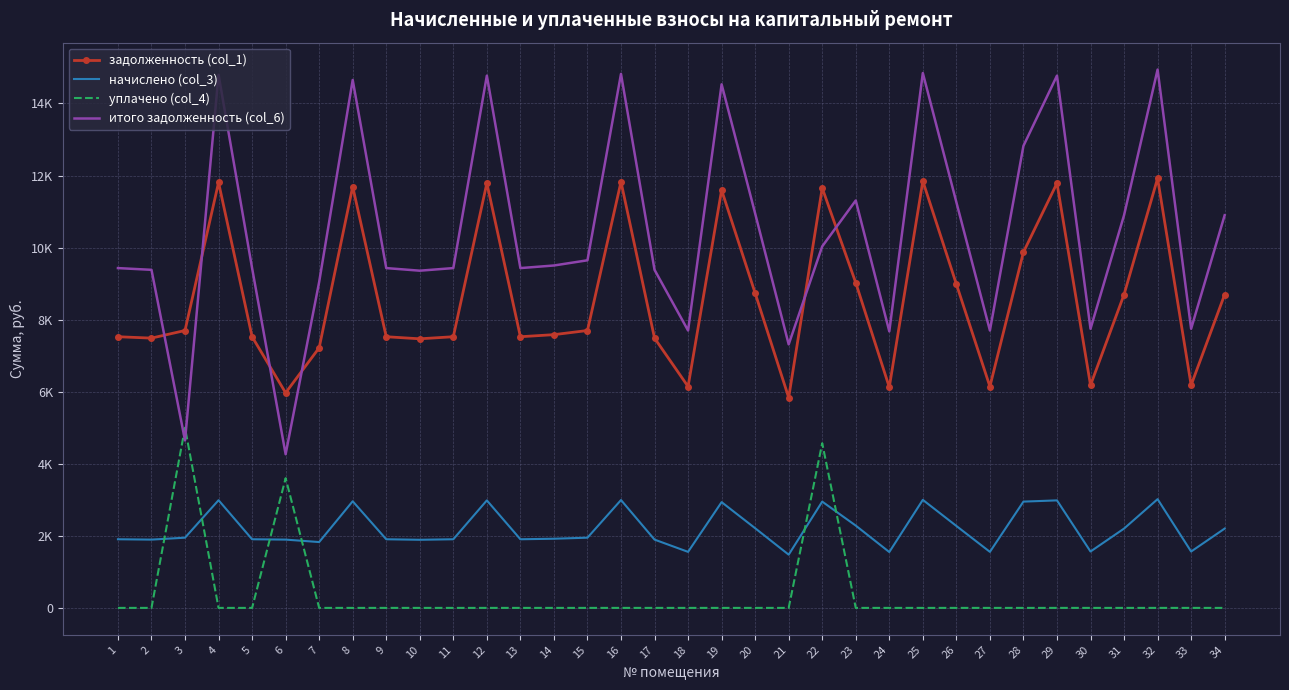

Reading left to right, extract all data points from this chart.

задолженность (col_1): 1=7526.4	2=7488.0	3=7699.2	4=11808.0	5=7526.4	6=5969.8	7=7219.2	8=11692.8	9=7526.4	10=7468.8	11=7526.4	12=11788.8	13=7526.4	14=7584.0	15=7699.2	16=11827.2	17=7488.0	18=6144.0	19=11596.8	20=8736.0	21=5836.8	22=11654.4	23=9024.0	24=6124.8	25=11846.4	26=8985.6	27=6144.0	28=9873.8	29=11788.8	30=6182.4	31=8697.6	32=11923.2	33=6182.4	34=8697.6
начислено (col_3): 1=1905.1	2=1895.4	3=1948.9	4=2988.9	5=1905.1	6=1895.4	7=1827.4	8=2959.7	9=1905.1	10=1890.5	11=1905.1	12=2984.0	13=1905.1	14=1919.7	15=1948.9	16=2993.8	17=1895.4	18=1555.2	19=2935.4	20=2211.3	21=1477.4	22=2950.0	23=2284.2	24=1550.3	25=2998.6	26=2274.5	27=1555.2	28=2950.0	29=2984.0	30=1564.9	31=2201.6	32=3018.1	33=1564.9	34=2201.6
уплачено (col_4): 1=0.0	2=0.0	3=5000.0	4=0.0	5=0.0	6=3600.0	7=0.0	8=0.0	9=0.0	10=0.0	11=0.0	12=0.0	13=0.0	14=0.0	15=0.0	16=0.0	17=0.0	18=0.0	19=0.0	20=0.0	21=0.0	22=4570.6	23=0.0	24=0.0	25=0.0	26=0.0	27=0.0	28=0.0	29=0.0	30=0.0	31=0.0	32=0.0	33=0.0	34=0.0
итого задолженность (col_6): 1=9431.5	2=9383.4	3=4648.1	4=14796.9	5=9431.5	6=4265.2	7=9046.6	8=14652.5	9=9431.5	10=9359.3	11=9431.5	12=14772.8	13=9431.5	14=9503.7	15=9648.1	16=14821.0	17=9383.4	18=7699.2	19=14532.2	20=10947.3	21=7314.2	22=10033.9	23=11308.2	24=7675.1	25=14845.0	26=11260.1	27=7699.2	28=12823.8	29=14772.8	30=7747.3	31=10899.2	32=14941.3	33=7747.3	34=10899.2